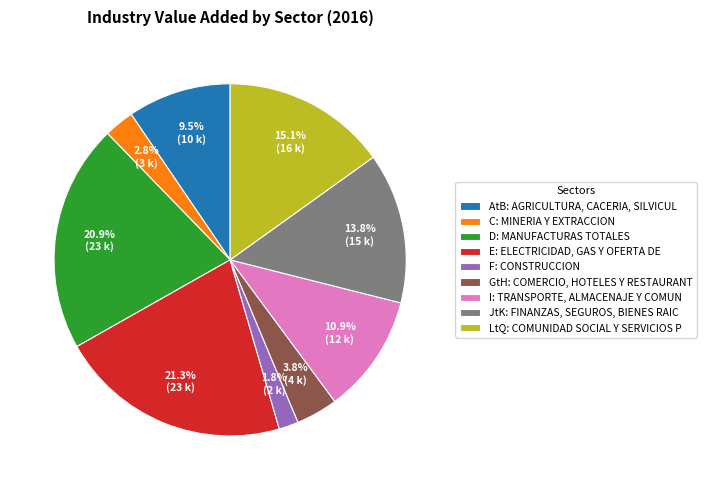

To the nearest percent, what is the average slice percentage?

11%